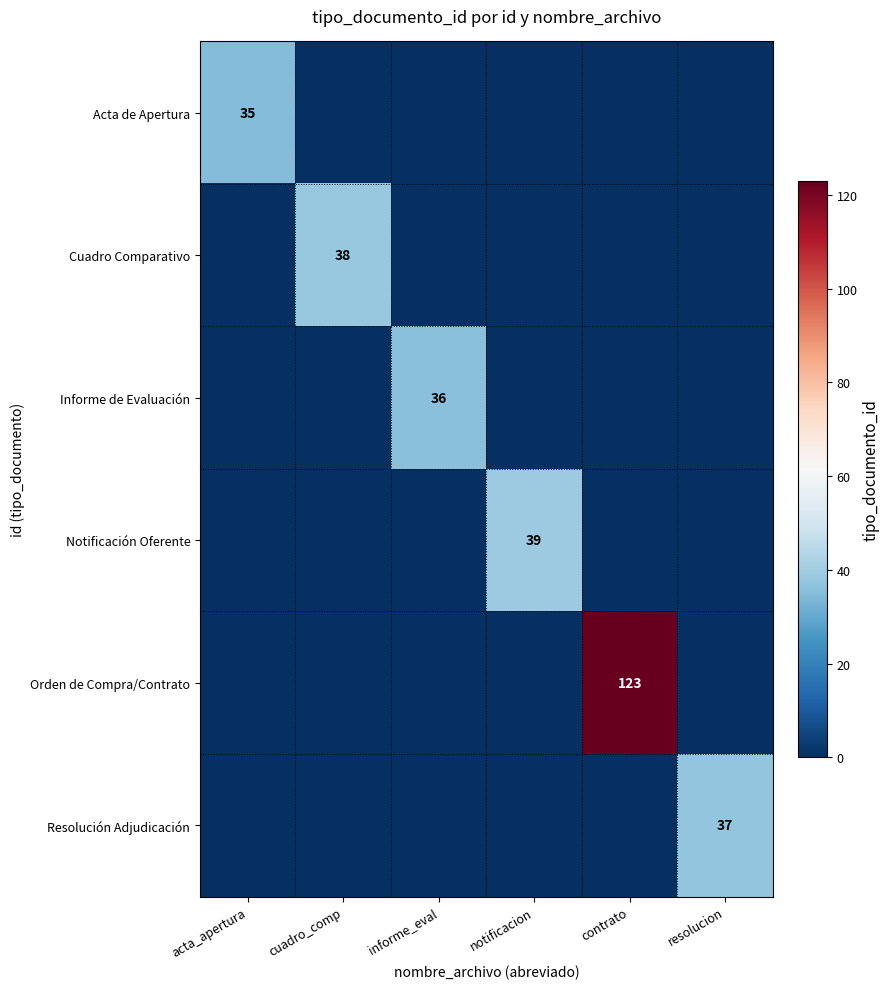

How many values in the Orden de Compra/Contrato series exceed 0?

1